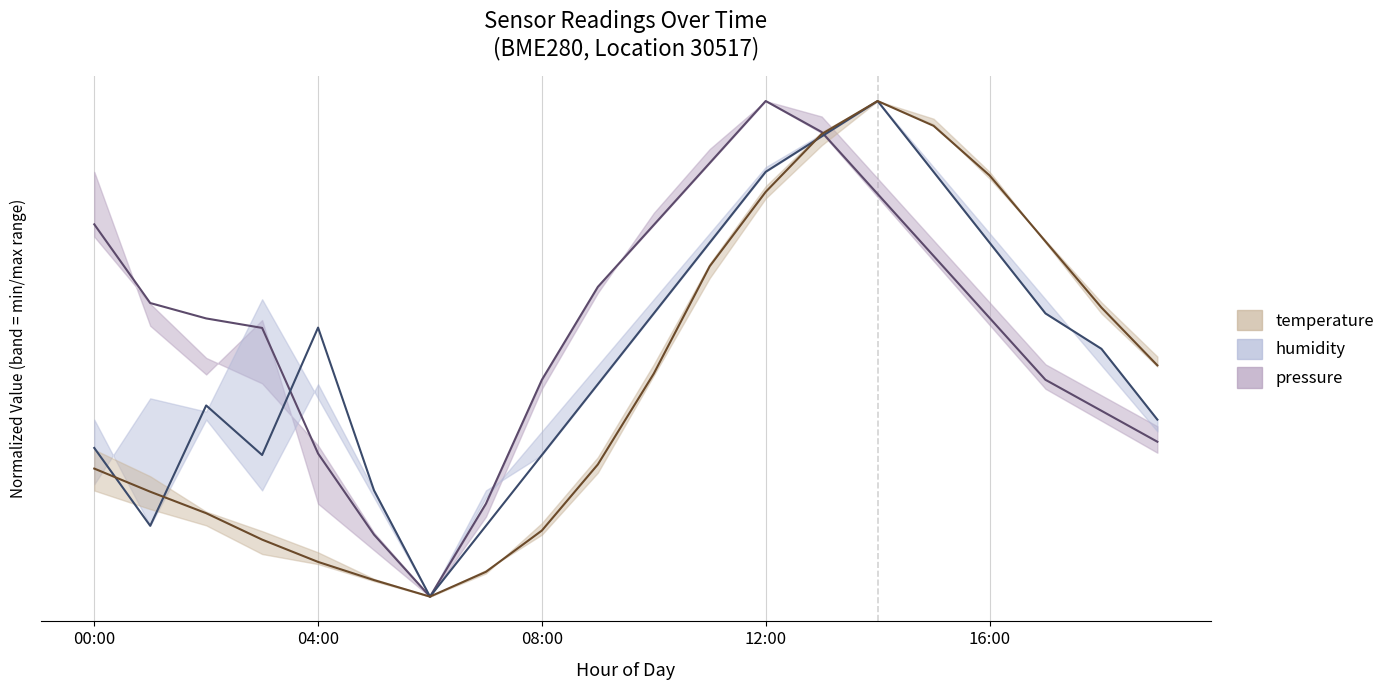

What position from the left is 12:00?

4